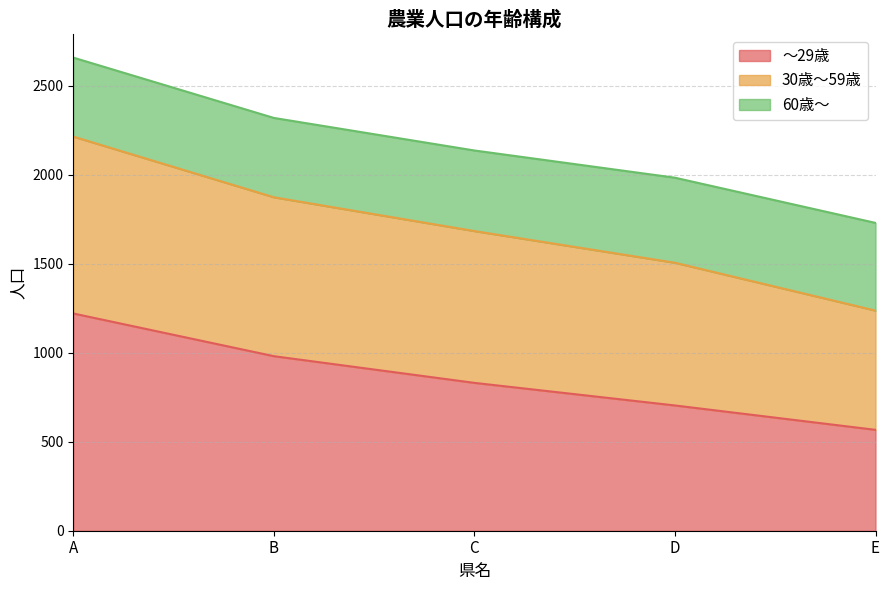

What is the difference between the maximum and minimum values in the ～29歳 series?

654